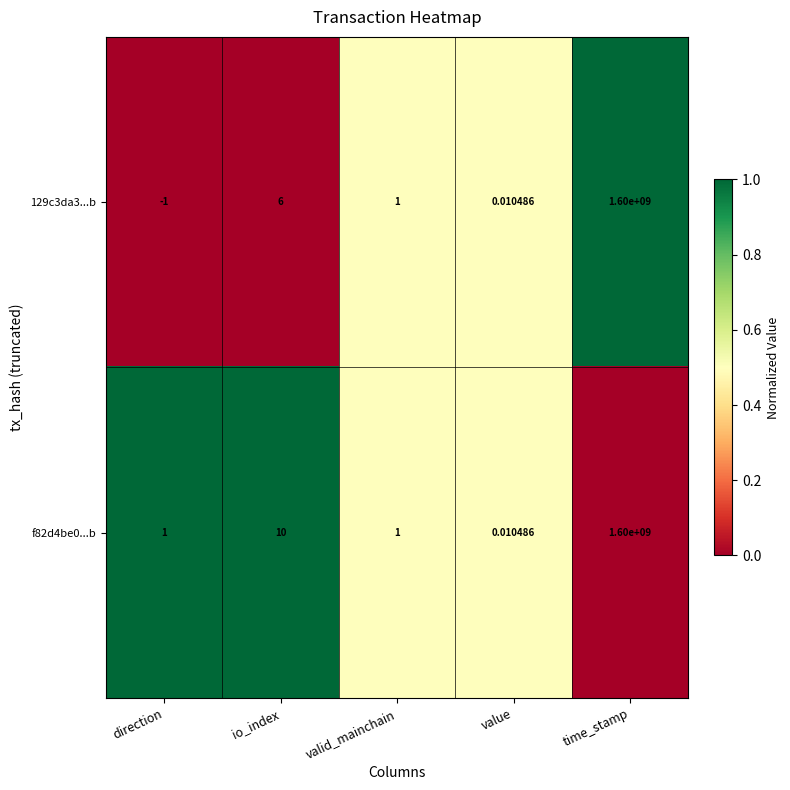

At which label is f82d4be0...b closest to 800000000?

io_index